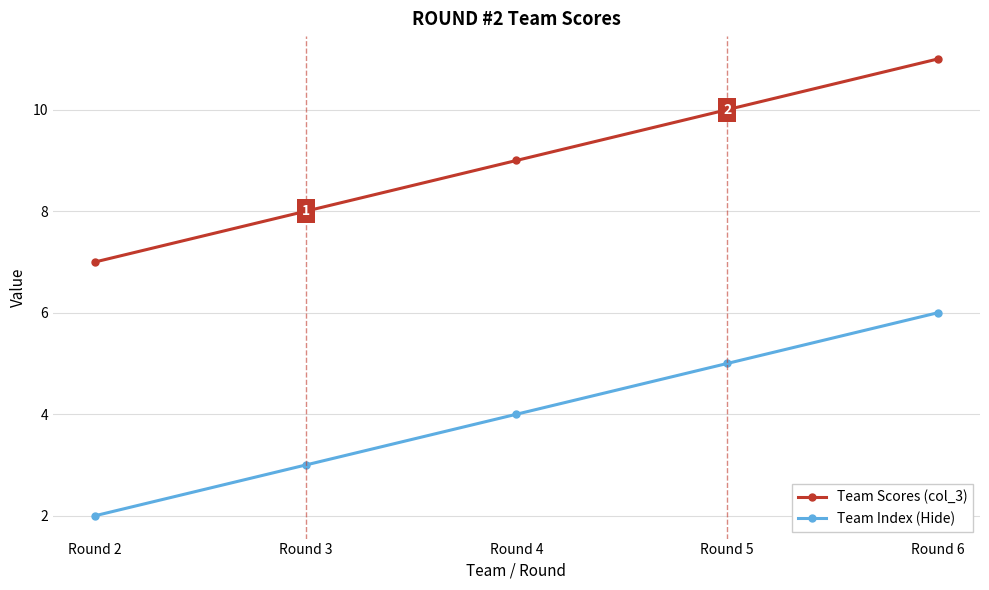

What is the difference between the second highest and minimum values in the Team Index (Hide) series?

3